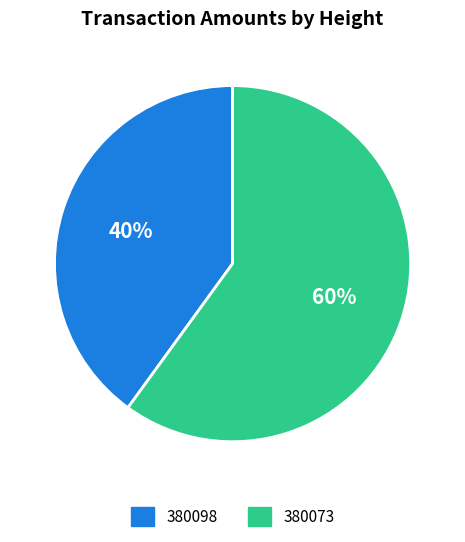

The 380073 slice represents 60% of the pie. True or false?

True